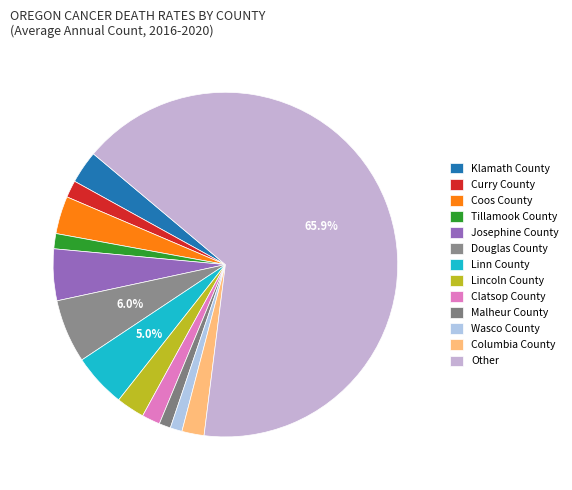

What percentage is the Malheur County slice, to the nearest percent?

1%